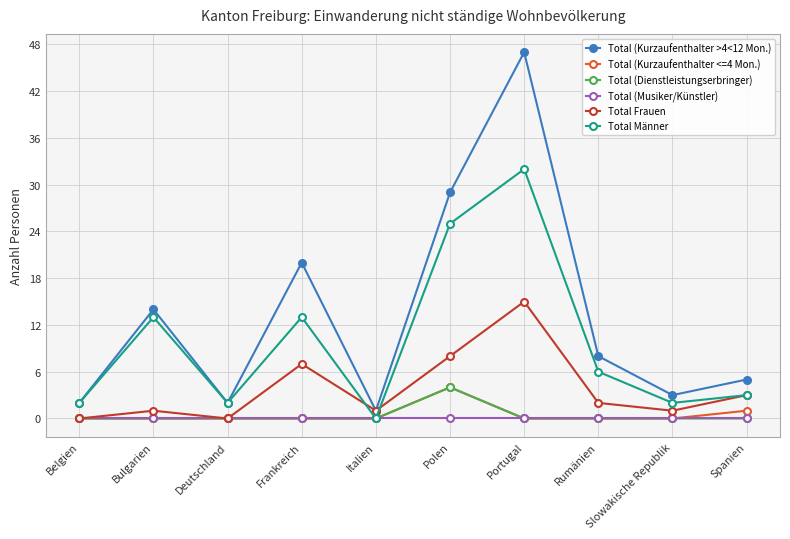

Reading right to left, what are all the values shown in this chart?

Total (Kurzaufenthalter >4<12 Mon.): 5	3	8	47	29	1	20	2	14	2
Total (Kurzaufenthalter <=4 Mon.): 1	0	0	0	4	0	0	0	0	0
Total (Dienstleistungserbringer): 0	0	0	0	4	0	0	0	0	0
Total (Musiker/Künstler): 0	0	0	0	0	0	0	0	0	0
Total Frauen: 3	1	2	15	8	1	7	0	1	0
Total Männer: 3	2	6	32	25	0	13	2	13	2